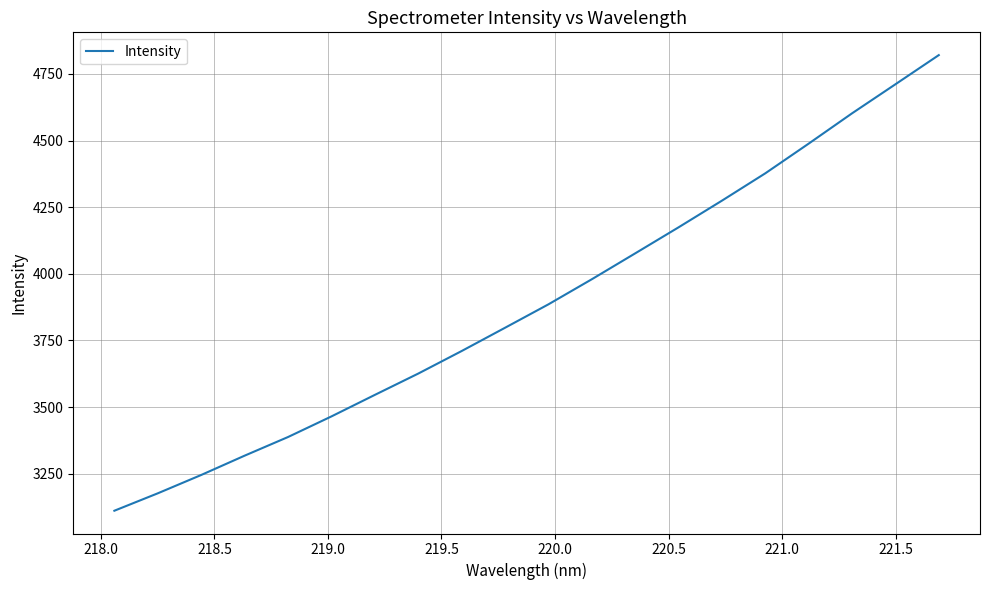

What is the difference between the maximum and minimum values?

1709.9